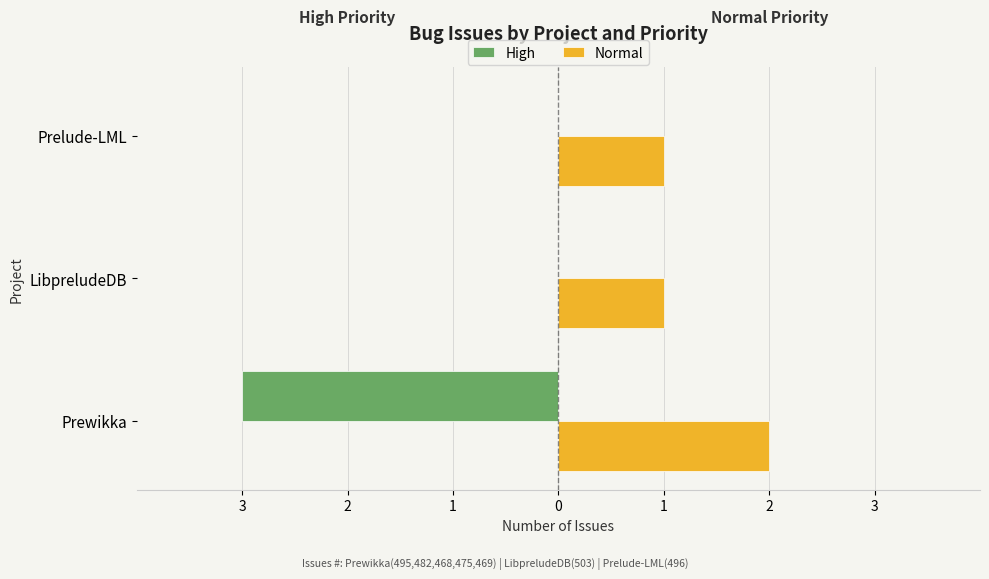

At how many categories does at least one series exceed 0?

3